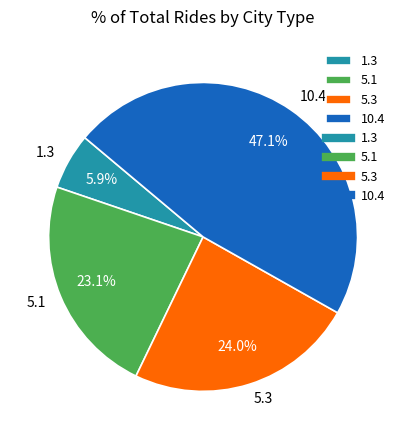

Combined, what portion of the pie is 5.1 and 10.4?

70.1%